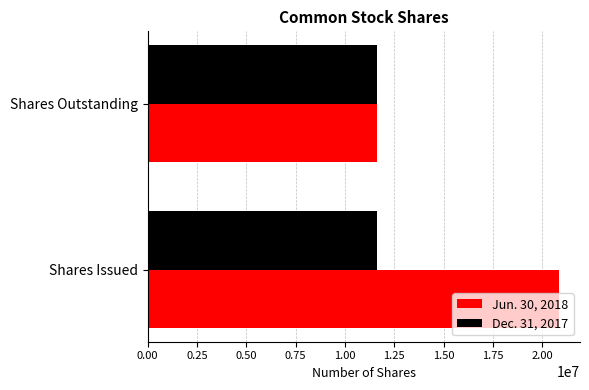

Which series has the widest spread of values?

Jun. 30, 2018